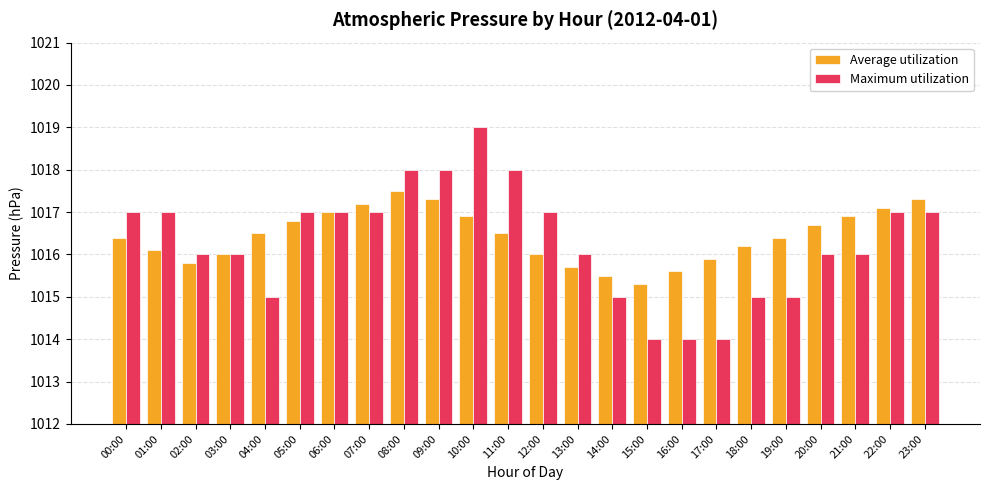

What is the label of the 17th bar from the left?

16:00